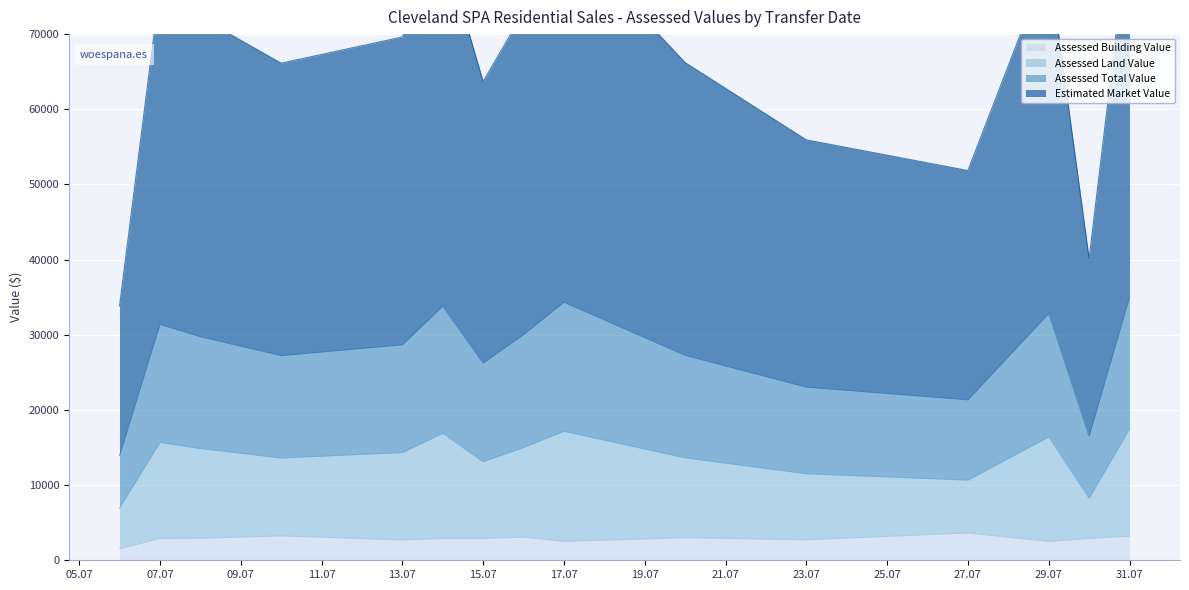

What is the lowest value of the Assessed Building Value series?

1540.0